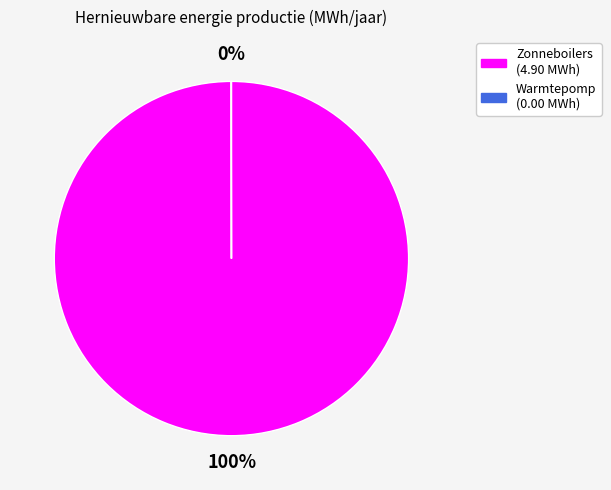

To the nearest percent, what is the average slice percentage?

50%